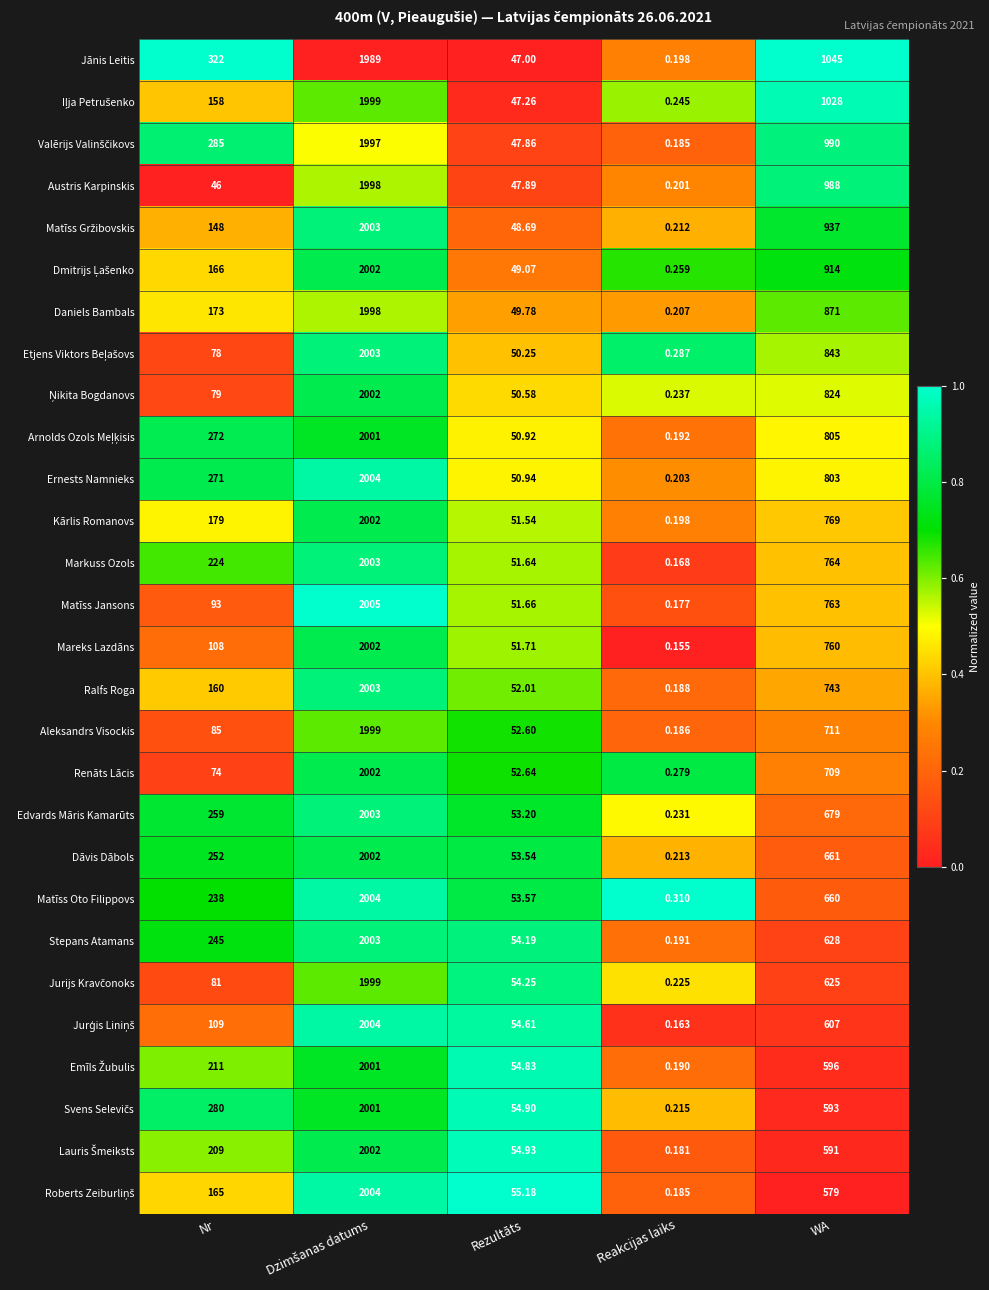

Between Reakcijas laiks and WA, which series saw the biggest shift?

Jānis Leitis